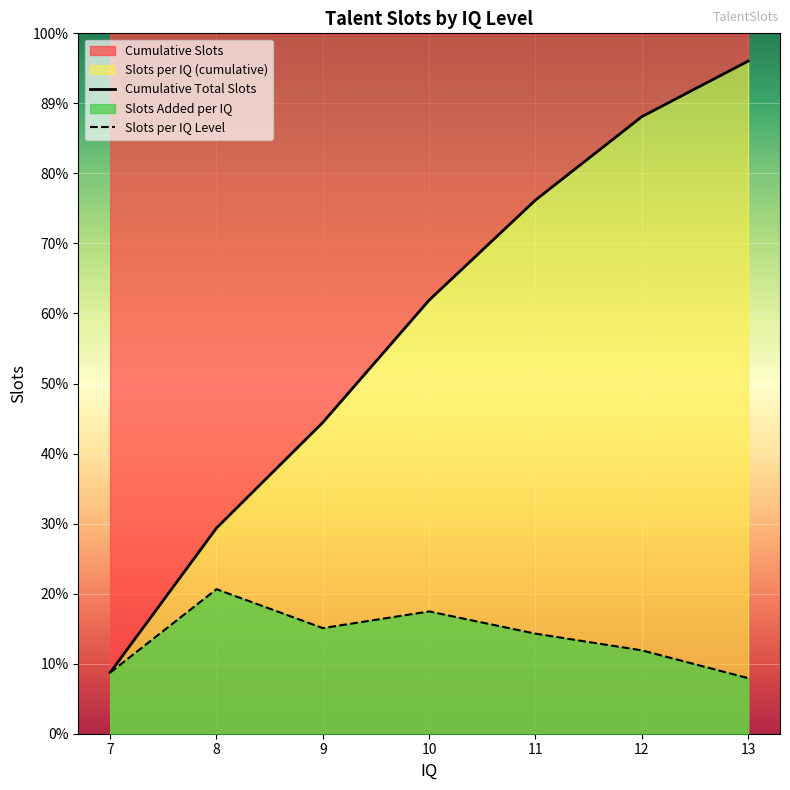

True or false: Slots per IQ Level and Cumulative Total Slots intersect in this chart.

False